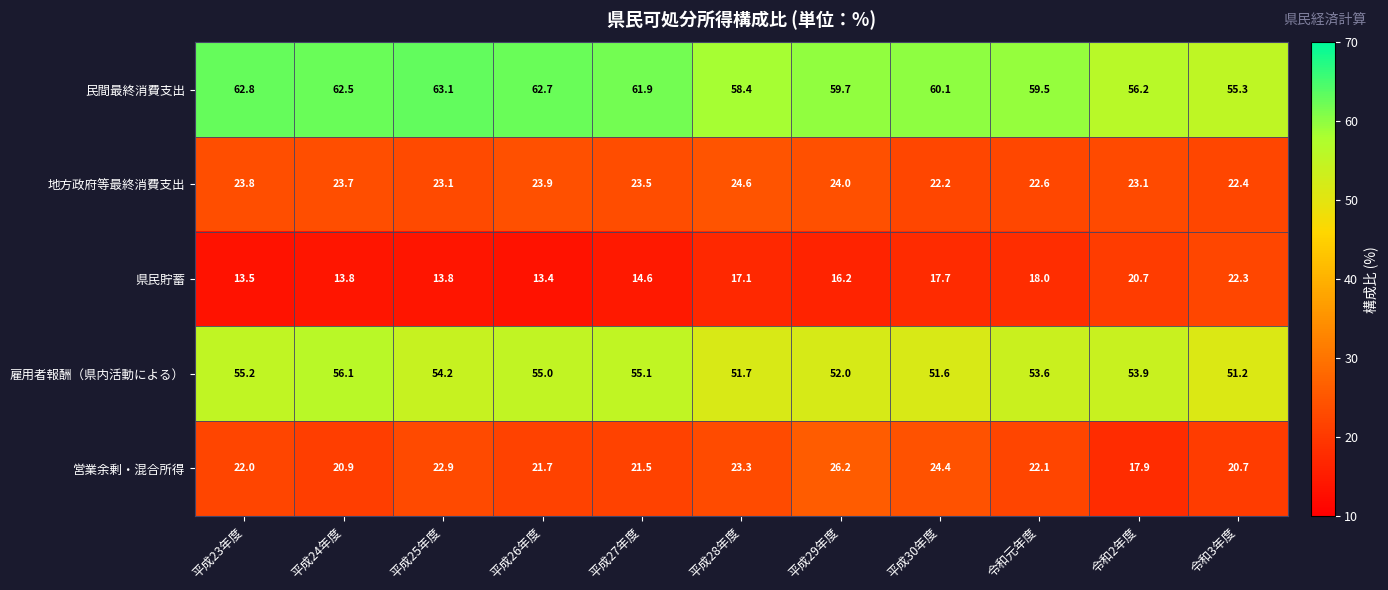

The 雇用者報酬（県内活動による） series shows 25.4 at 平成28年度. True or false?

False